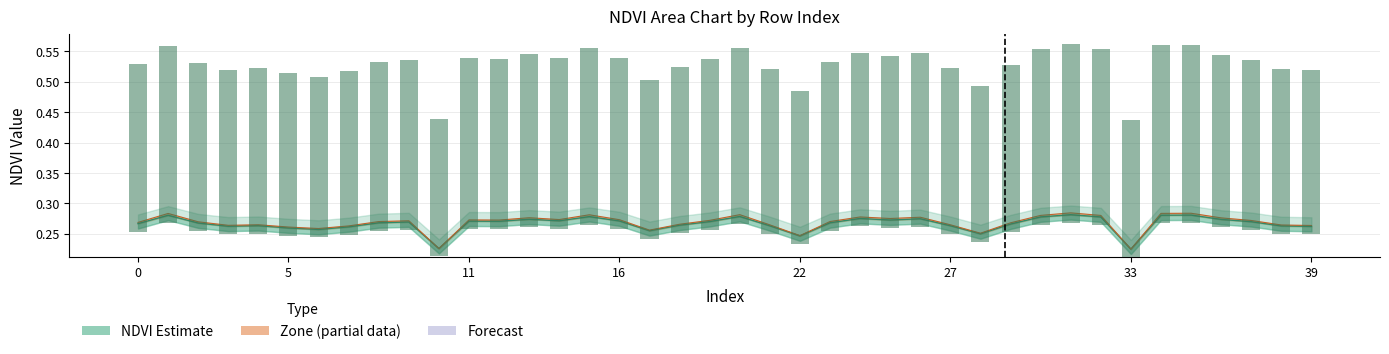

What is the minimum value shown in the chart?

0.2